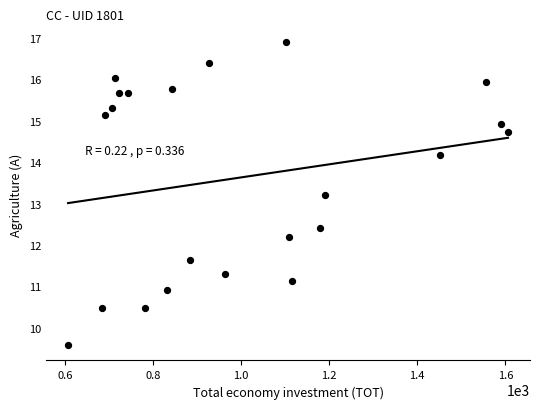

What Y value in the scatter plot is closest to 13?

13.2